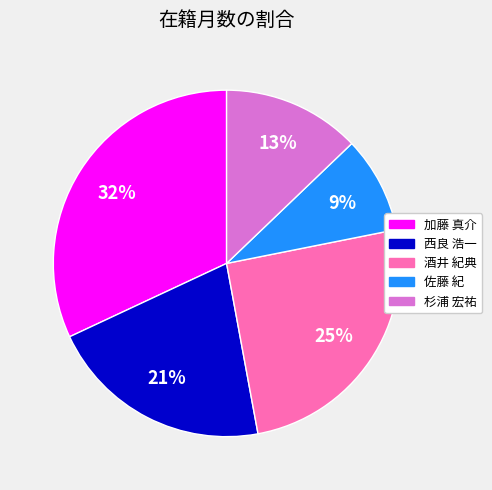

To the nearest percent, what is the average slice percentage?

20%